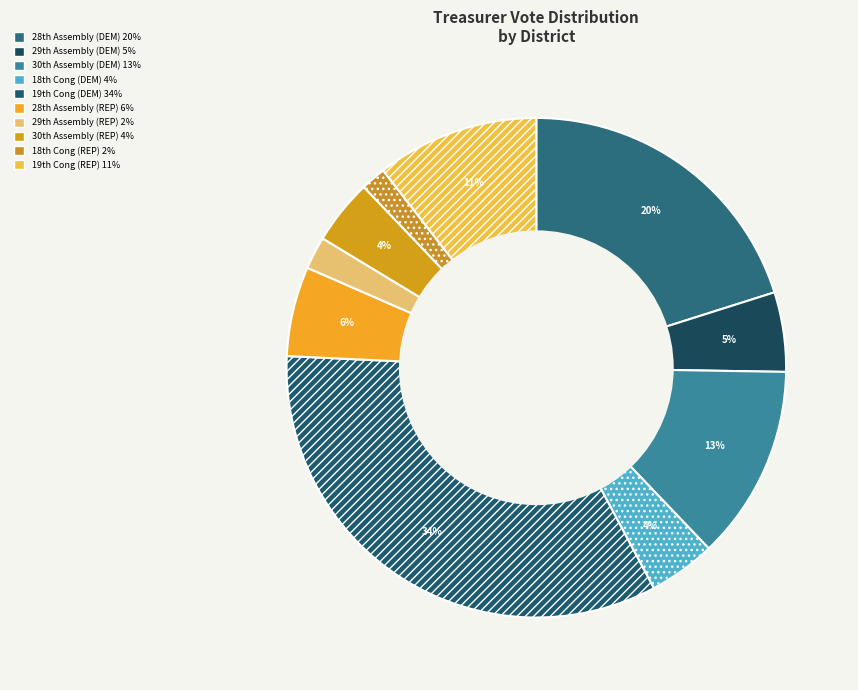

How many slices are in this pie chart?

10